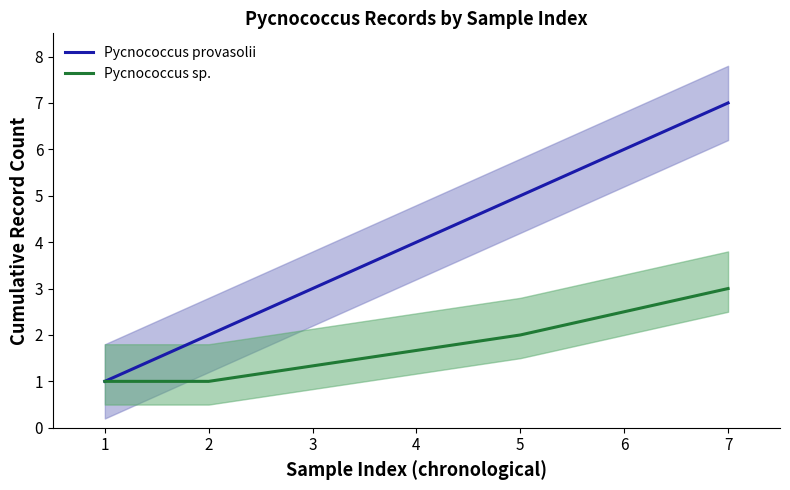

How many lines are shown in the chart?

2